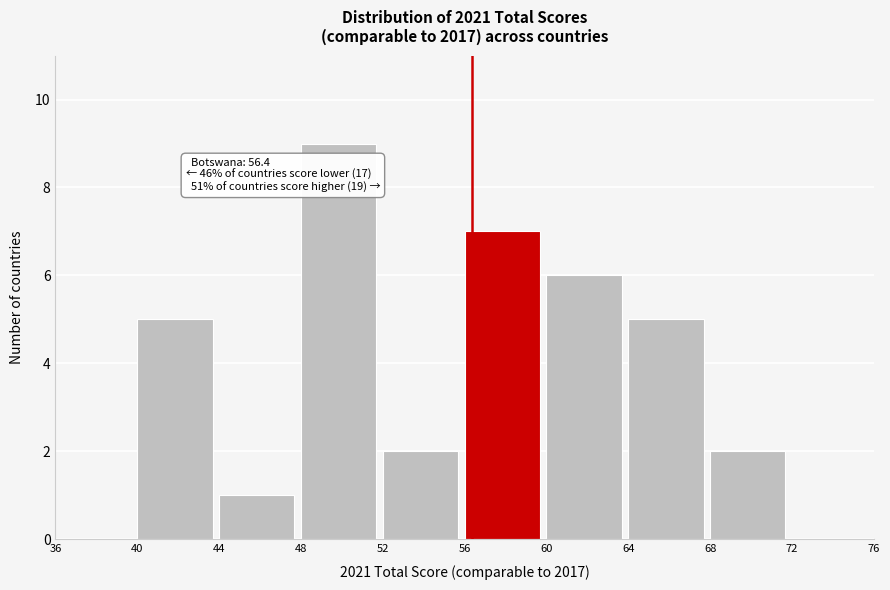

Which range on the x-axis has the tallest bar?

48 to 52